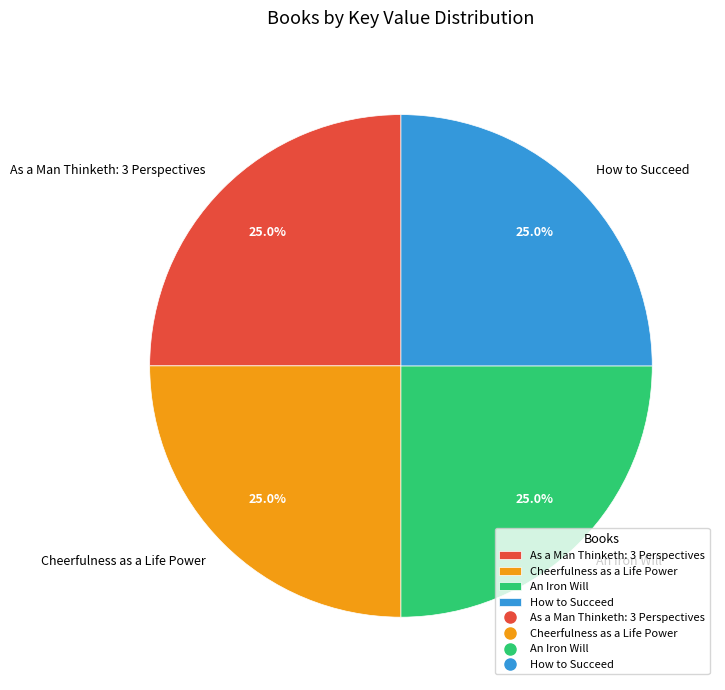

The As a Man Thinketh: 3 Perspectives slice represents 14% of the pie. True or false?

False